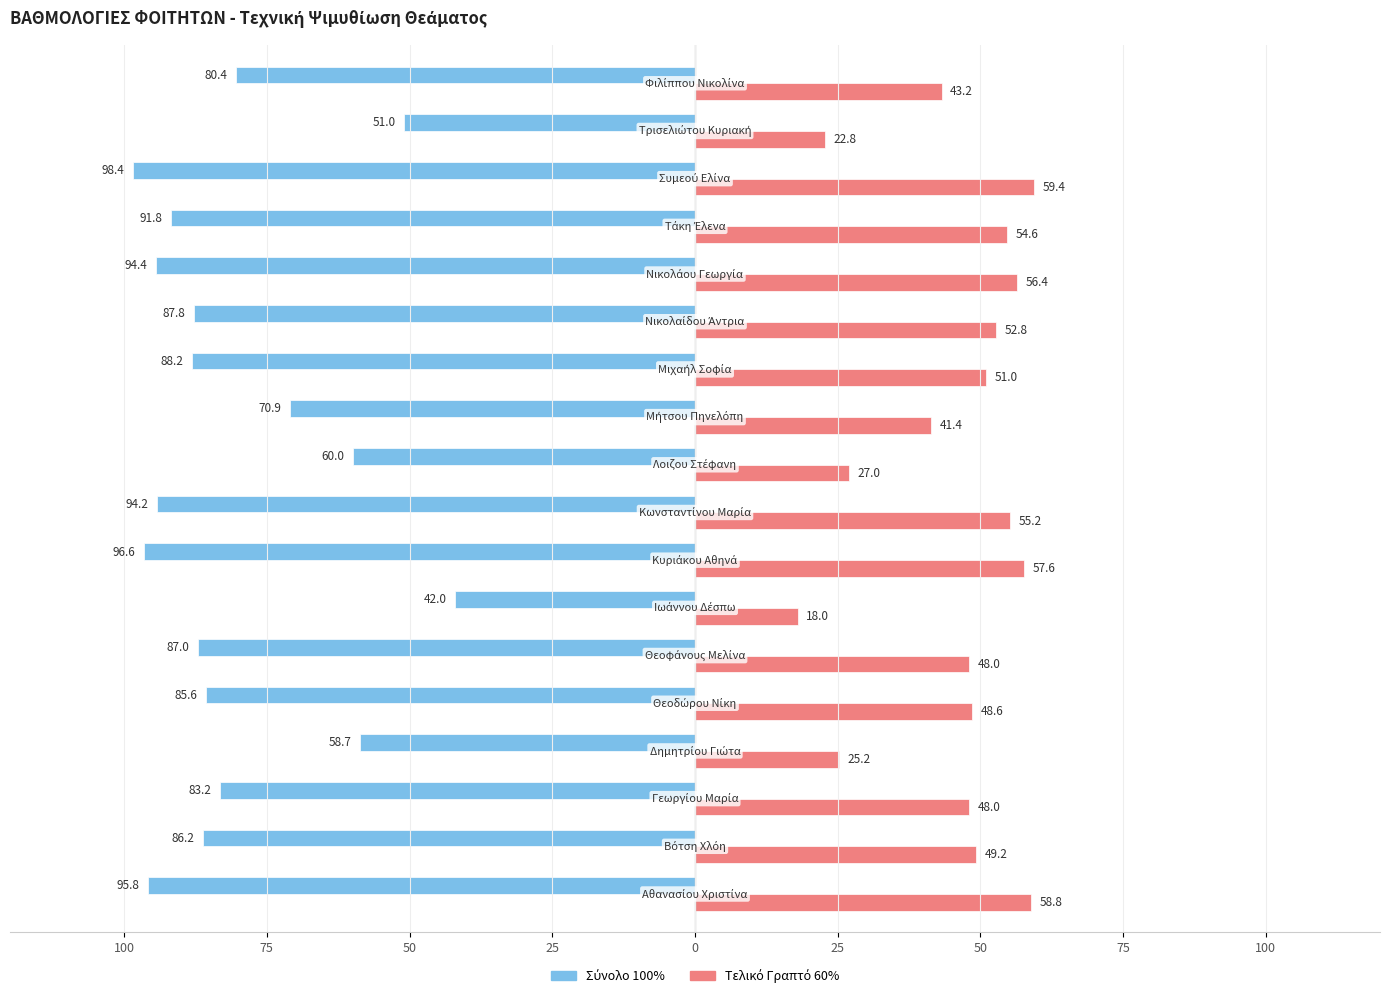

What is the average value of the Τελικό Γραπτό 60% series?

45.4